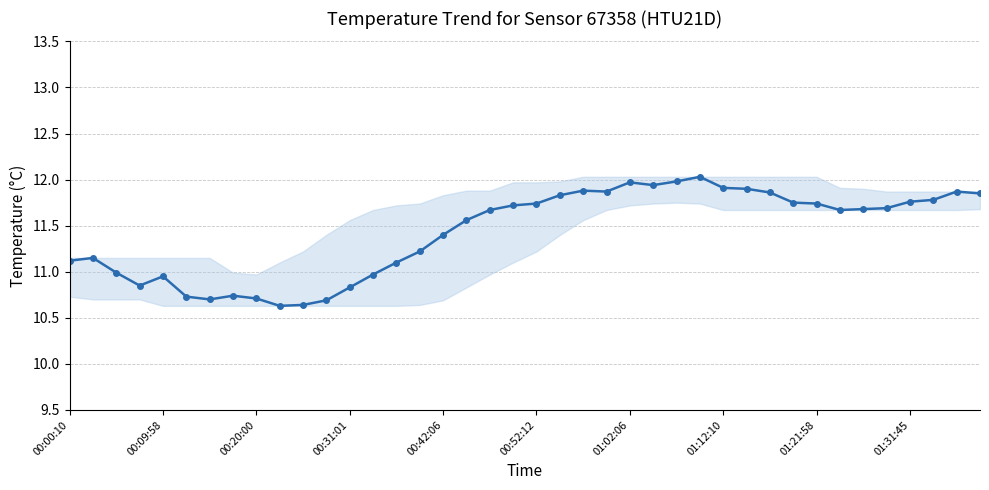

What is the sum of all values?

457.1